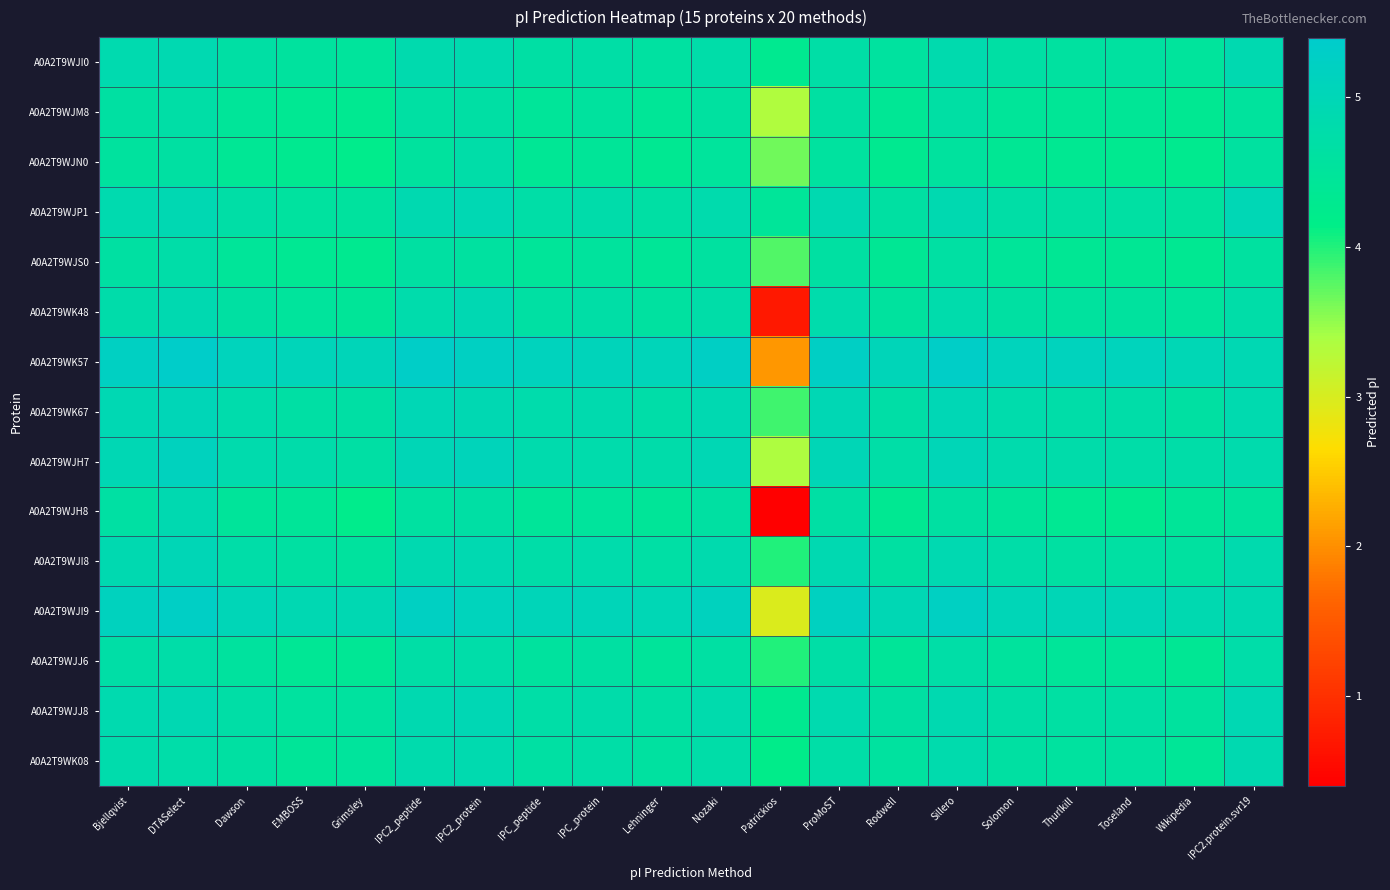

What is the maximum value shown in the chart?

5.4